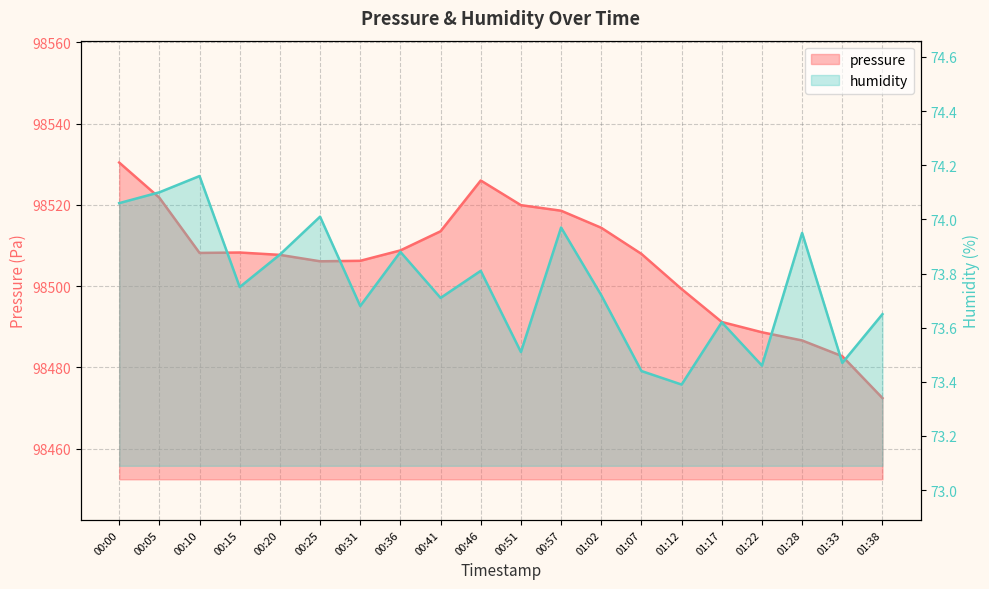

Reading left to right, transcribe all the data shown in this chart.

pressure: 00:00=98530.4	00:05=98521.8	00:10=98508.2	00:15=98508.3	00:20=98507.7	00:25=98506.1	00:31=98506.2	00:36=98508.8	00:41=98513.5	00:46=98526.0	00:51=98519.9	00:57=98518.6	01:02=98514.4	01:07=98507.9	01:12=98499.3	01:17=98491.2	01:22=98488.7	01:28=98486.6	01:33=98482.8	01:38=98472.5
humidity: 00:00=74.1	00:05=74.1	00:10=74.2	00:15=73.8	00:20=73.9	00:25=74.0	00:31=73.7	00:36=73.9	00:41=73.7	00:46=73.8	00:51=73.5	00:57=74.0	01:02=73.7	01:07=73.4	01:12=73.4	01:17=73.6	01:22=73.5	01:28=74.0	01:33=73.5	01:38=73.7